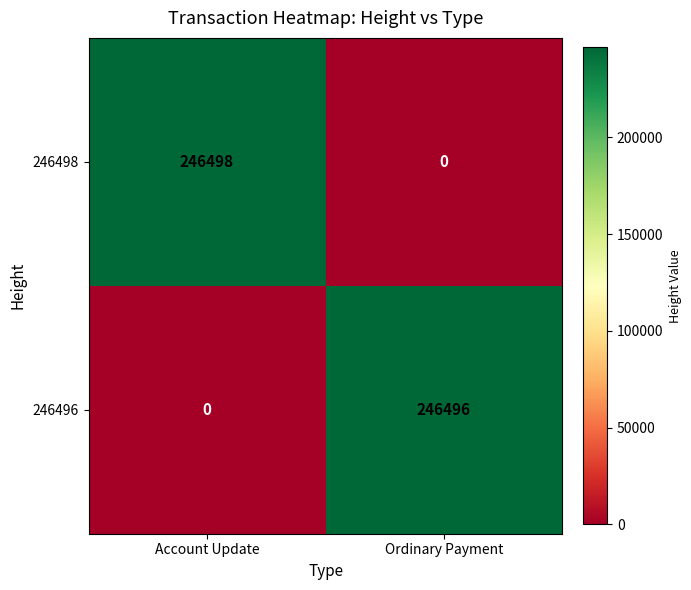

What is the average value of the 246496 series?

123248